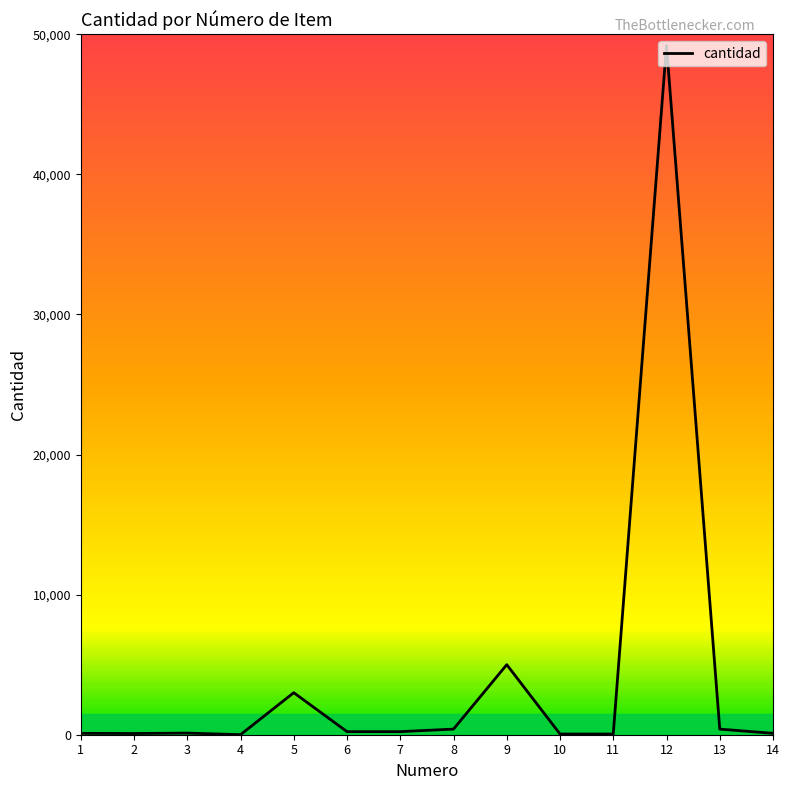

What is the difference between the maximum and minimum values?

49195